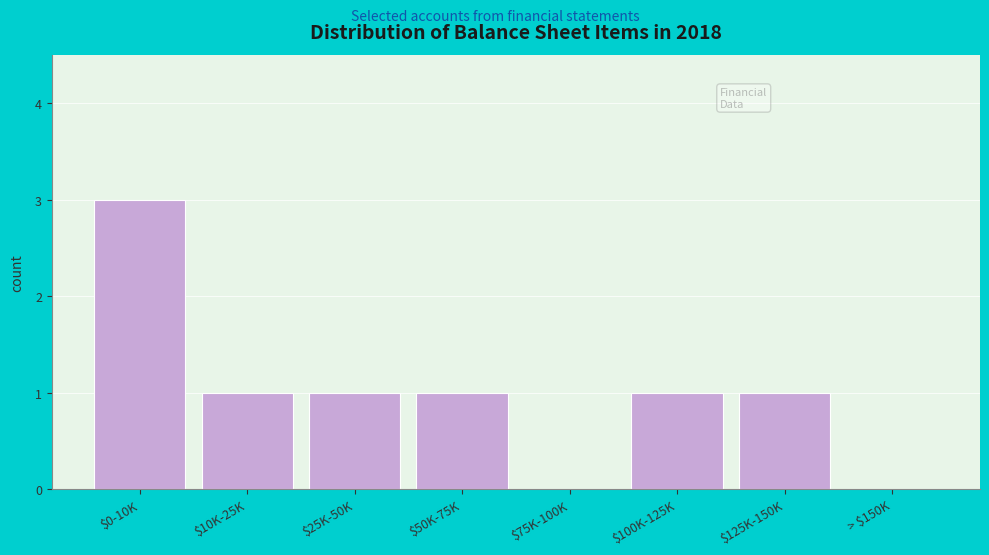

At which category does the chart reach its peak across all series?

$0-10K